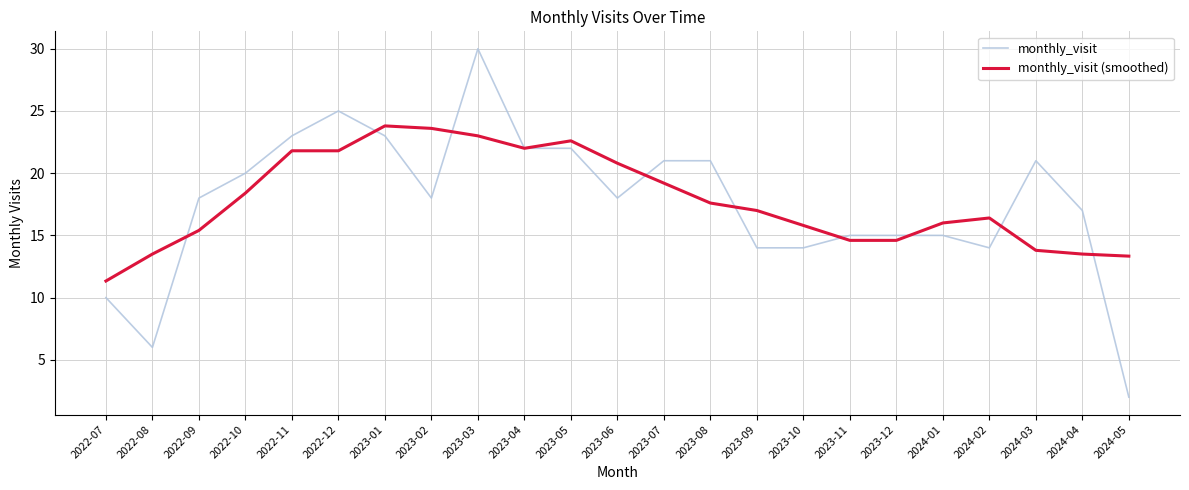

Rank the series by their maximum value, from highest to lowest.

monthly_visit, monthly_visit (smoothed)